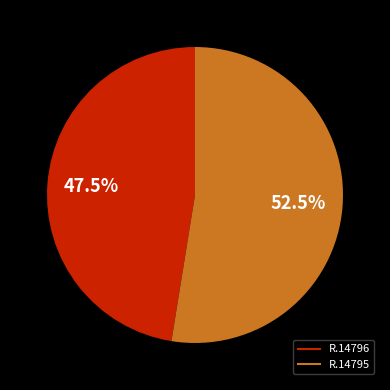

Do R.14796 and R.14795 together represent more than half of the pie?

Yes